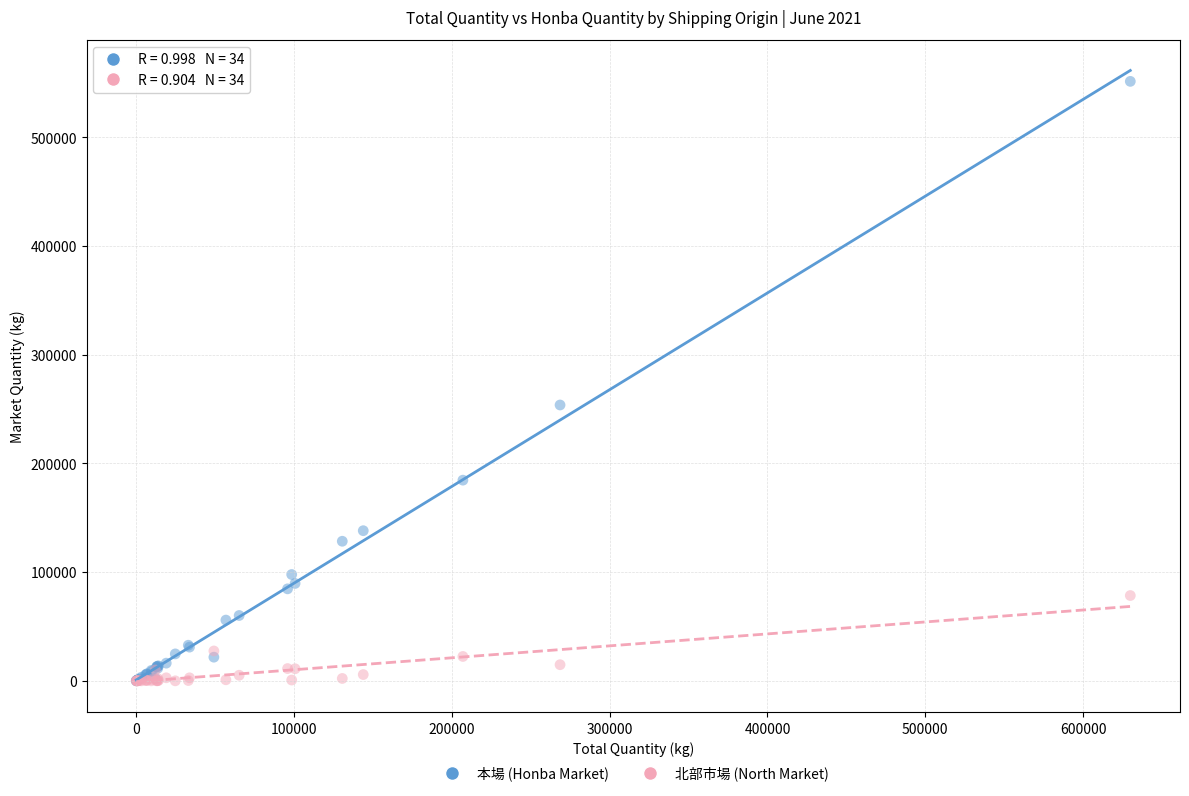

In the 本場 (Honba Market) series, what Y value is closest to 275727?

253730